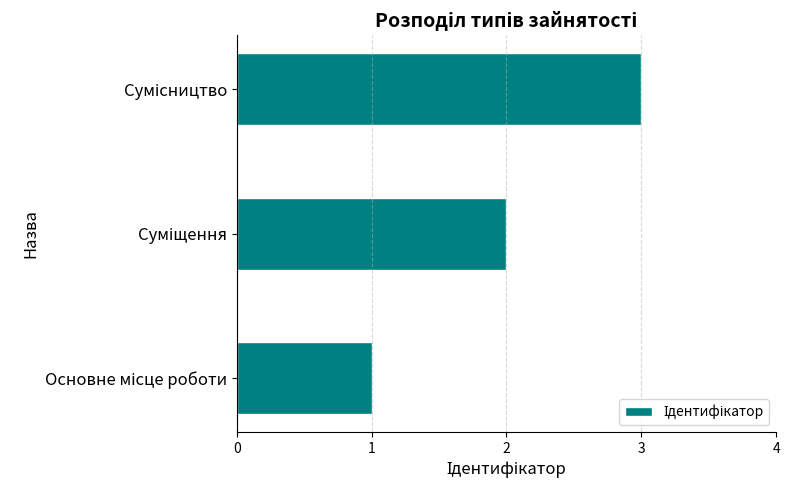

What is the sum of all values?

6